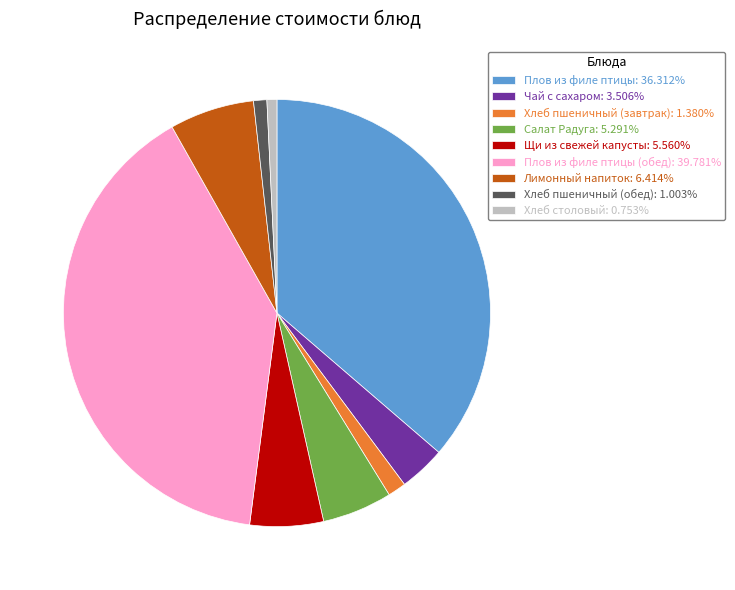

Does any single category account for the majority?

No